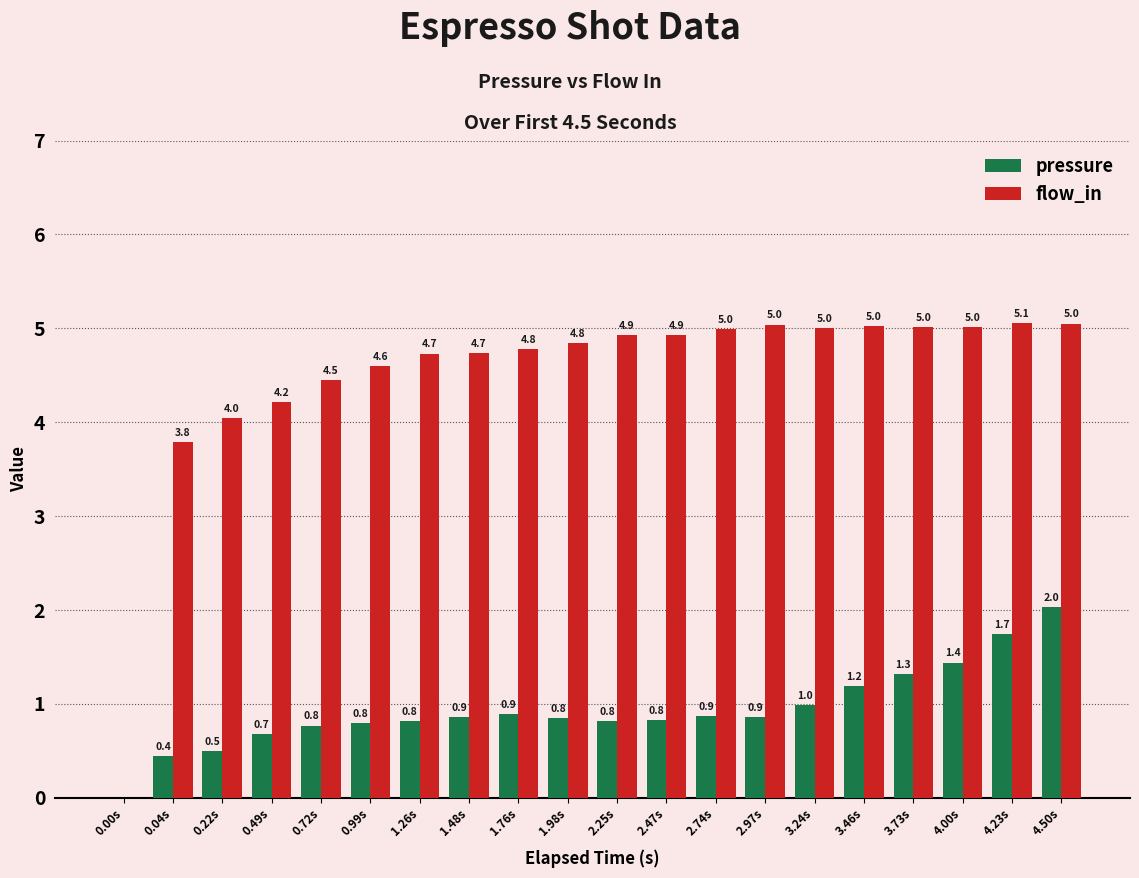

True or false: pressure has a value of 0.8 at 0.22s.

False